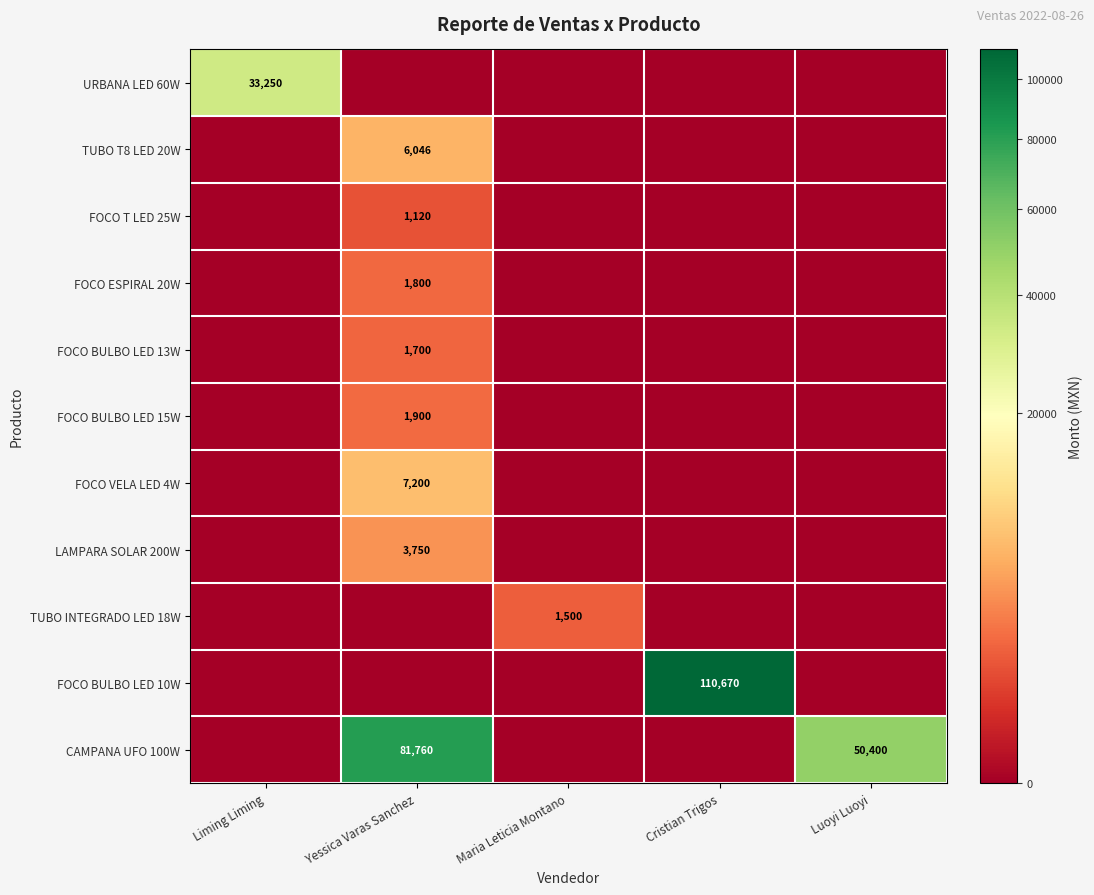

Between Yessica Varas Sanchez and Liming Liming, which is larger?

Liming Liming